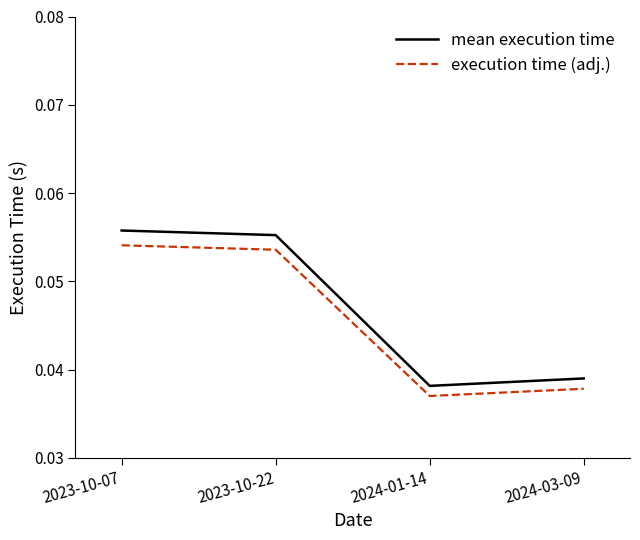

What position from the right is 2023-10-22?

3